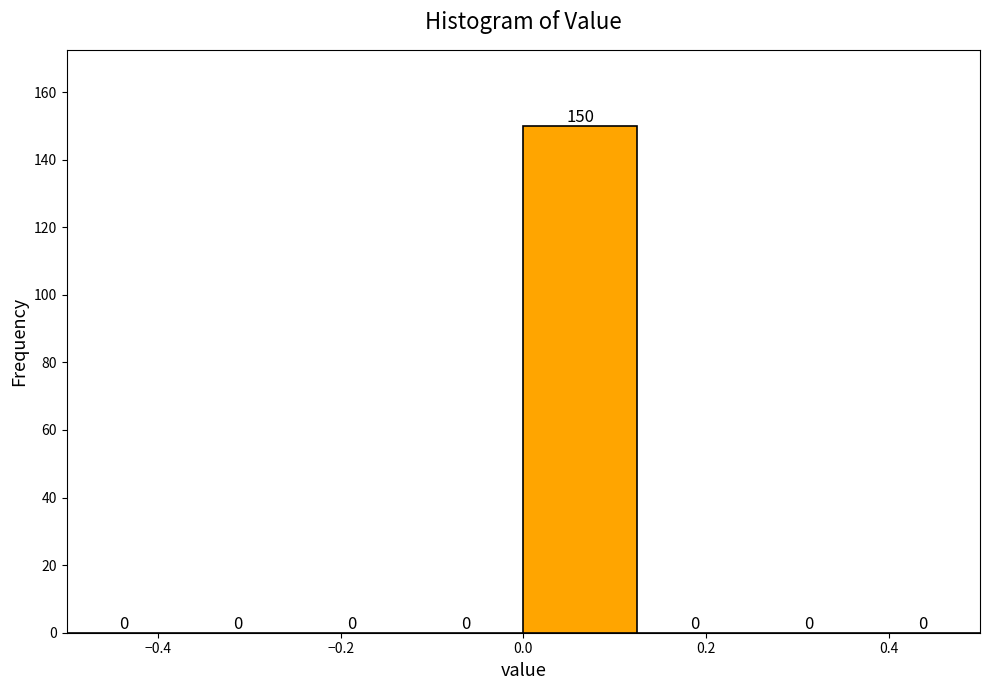

Which range on the x-axis has the tallest bar?

0.000 to 0.125